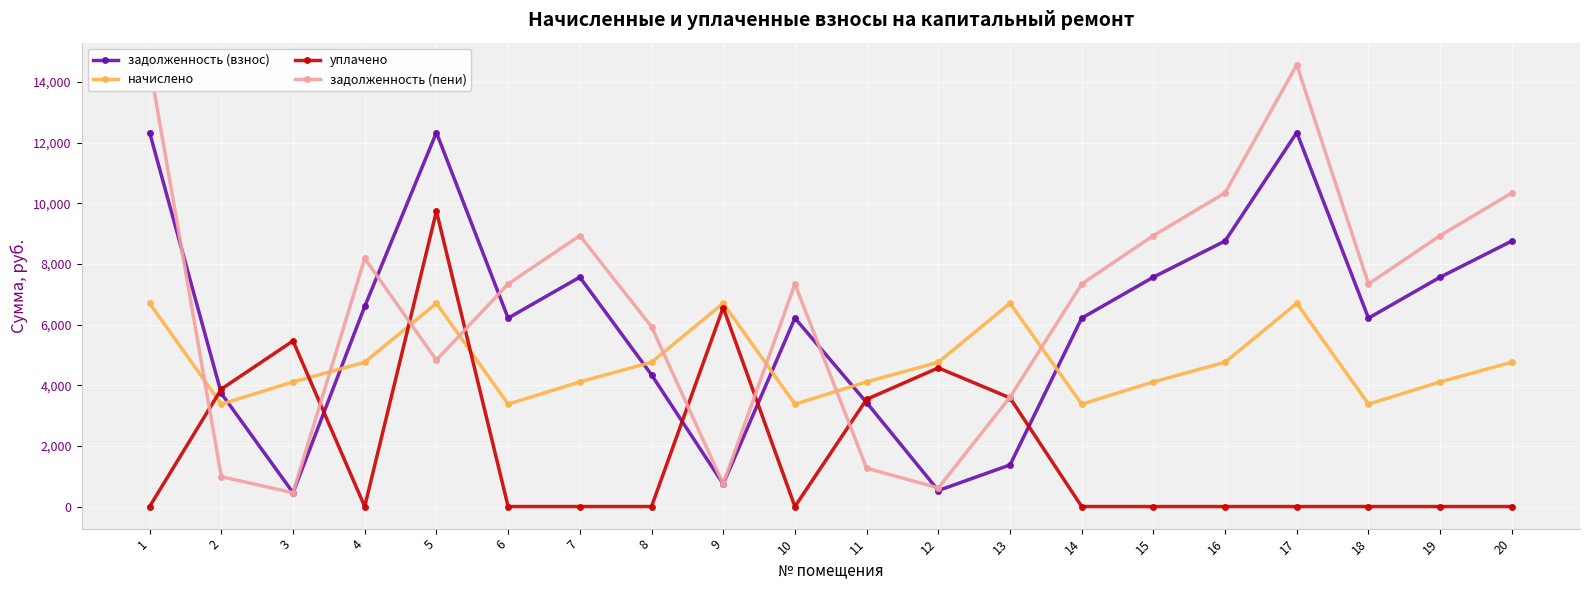

Rank the series at 20 from lowest to highest value.

уплачено, начислено, задолженность (взнос), задолженность (пени)